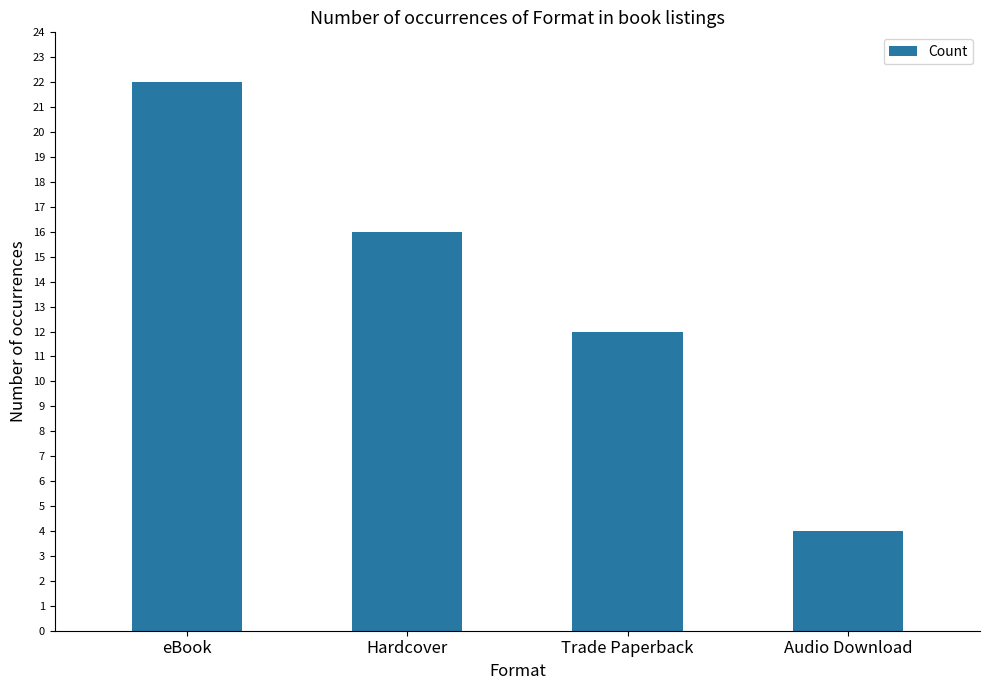

What is the average value?

14